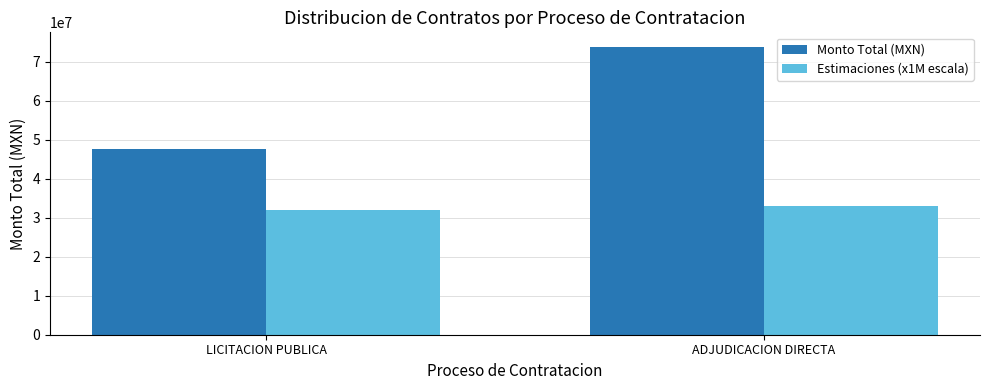

Count the Estimaciones (x1M escala) values in the range 32000000 to 33000000.

2